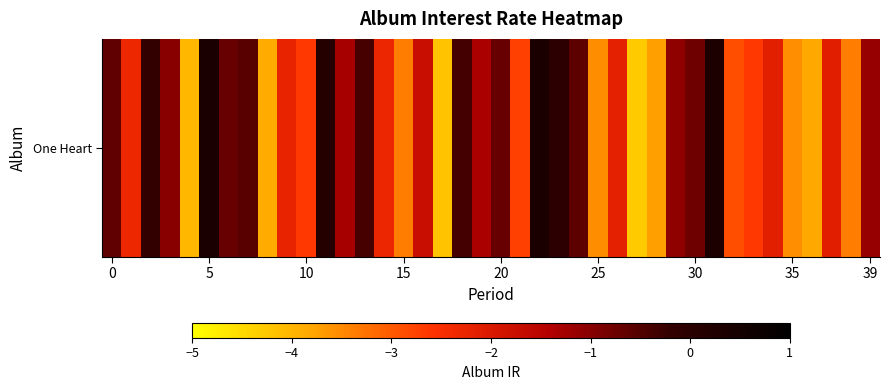

Count the number of categories in the chart.

40